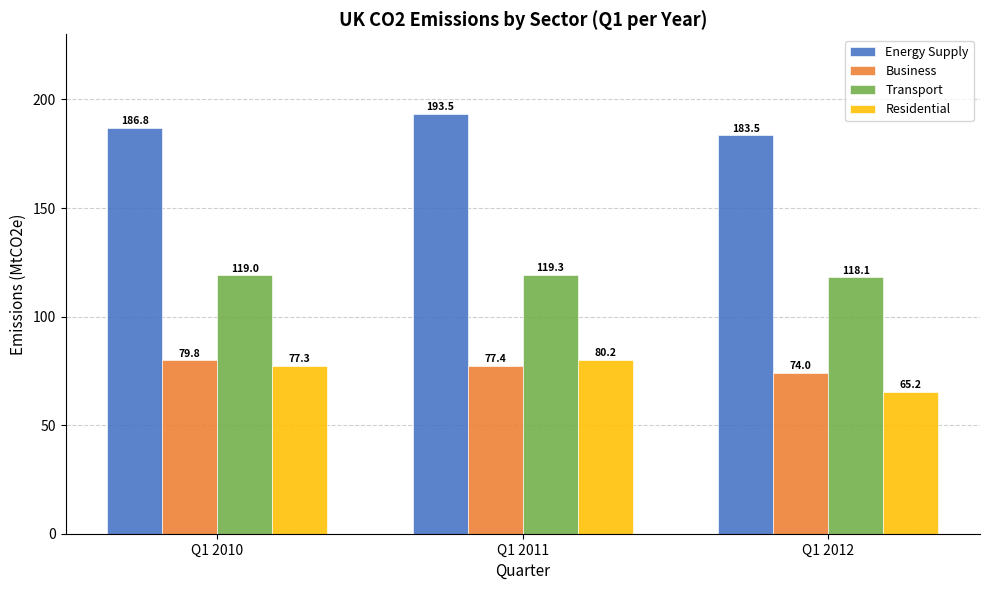

At which label does Residential reach its peak?

Q1 2011